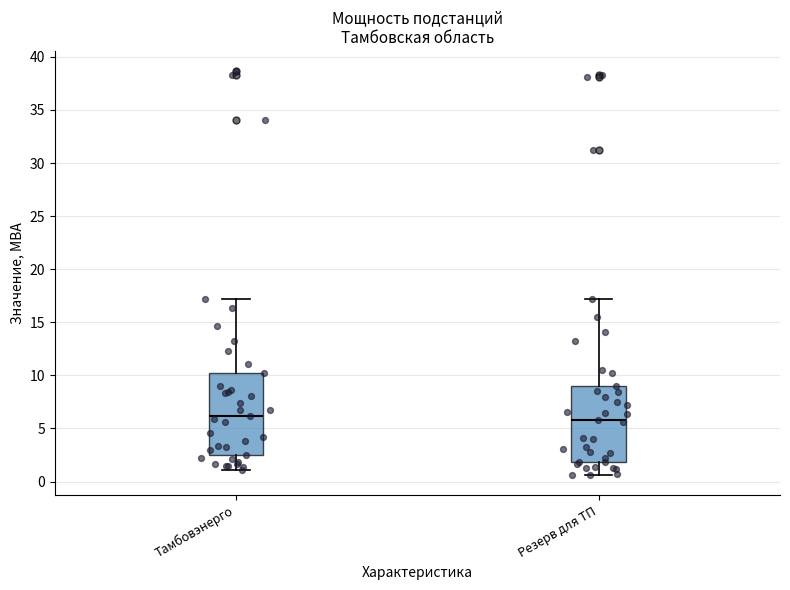

Reading left to right, read every box against the y-axis: the position of its median line, the range the box covers, and the ends of its whiskers. The values are not printed on the chart, so give them approximately, as read against the axis.

Тамбовэнерго: median 6.0, box 2.5 to 10.0, whiskers 1.0 to 17.0
Резерв для ТП: median 6.0, box 2.0 to 9.0, whiskers 0.5 to 17.0